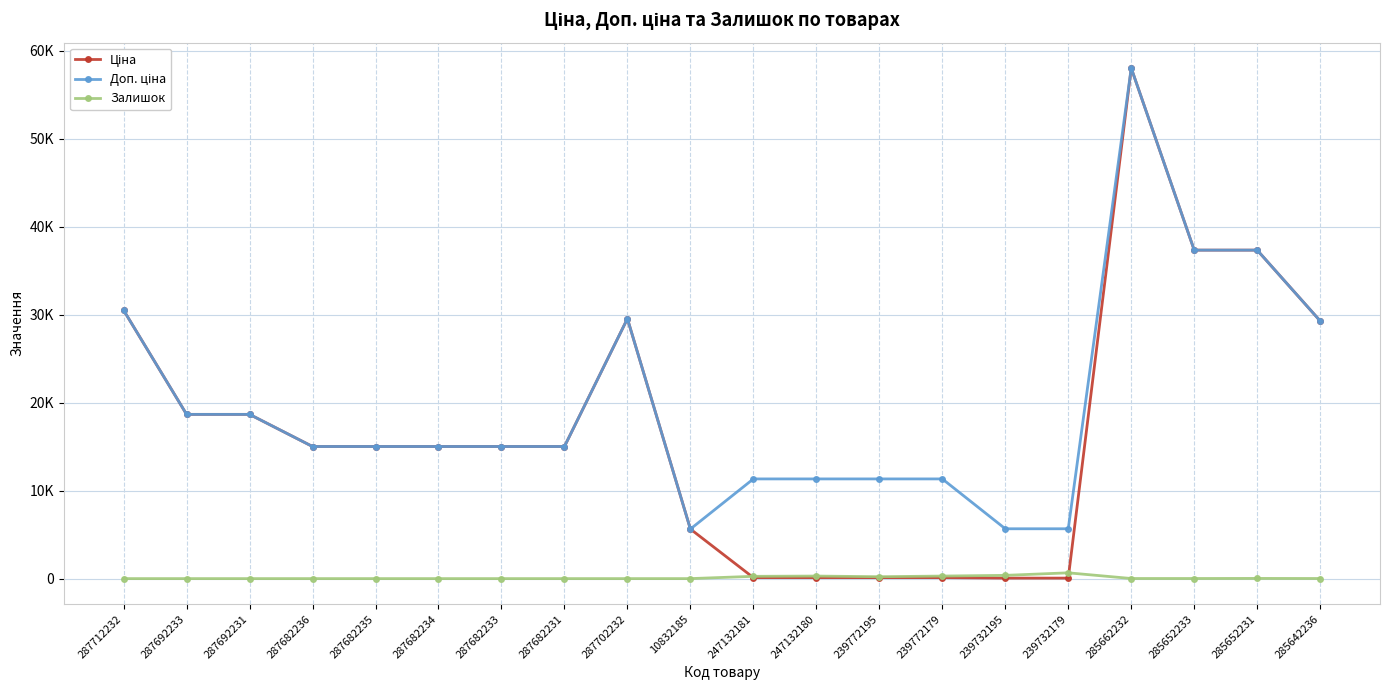

Does the chart have visible grid lines?

Yes